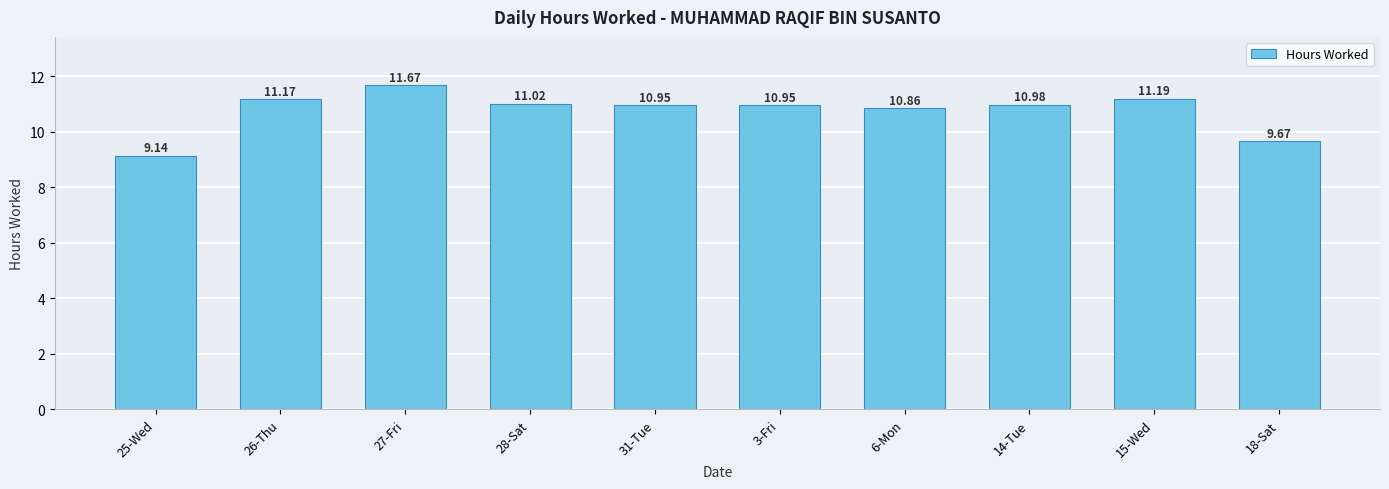

What is the approximate value at 6-Mon?

10.9